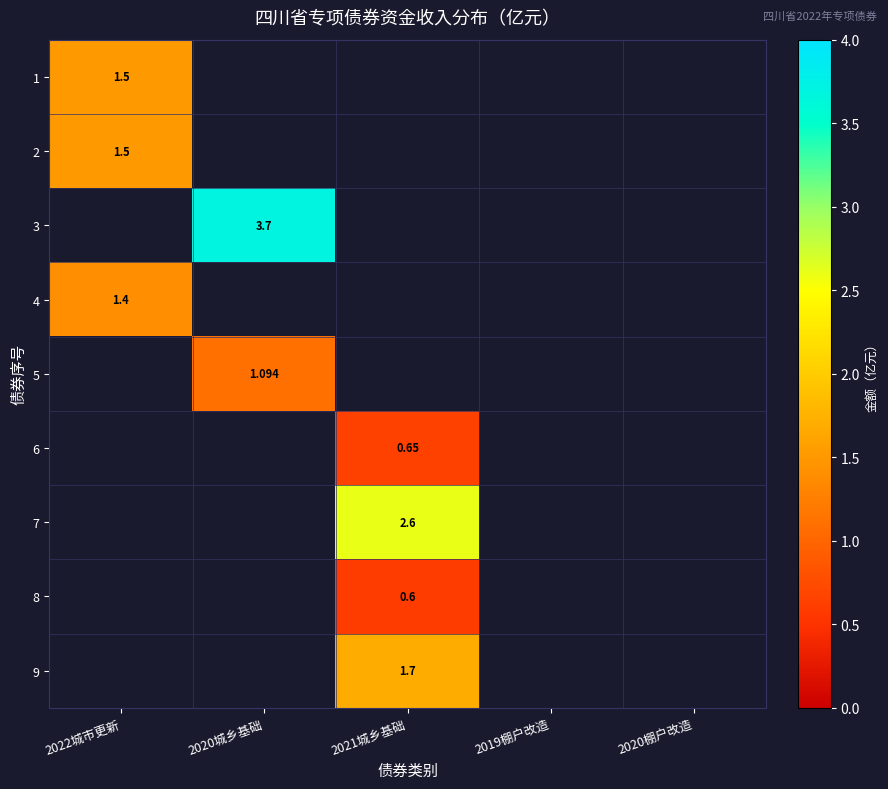

The value of 9 at 2021城乡基础 is 1.7. True or false?

True